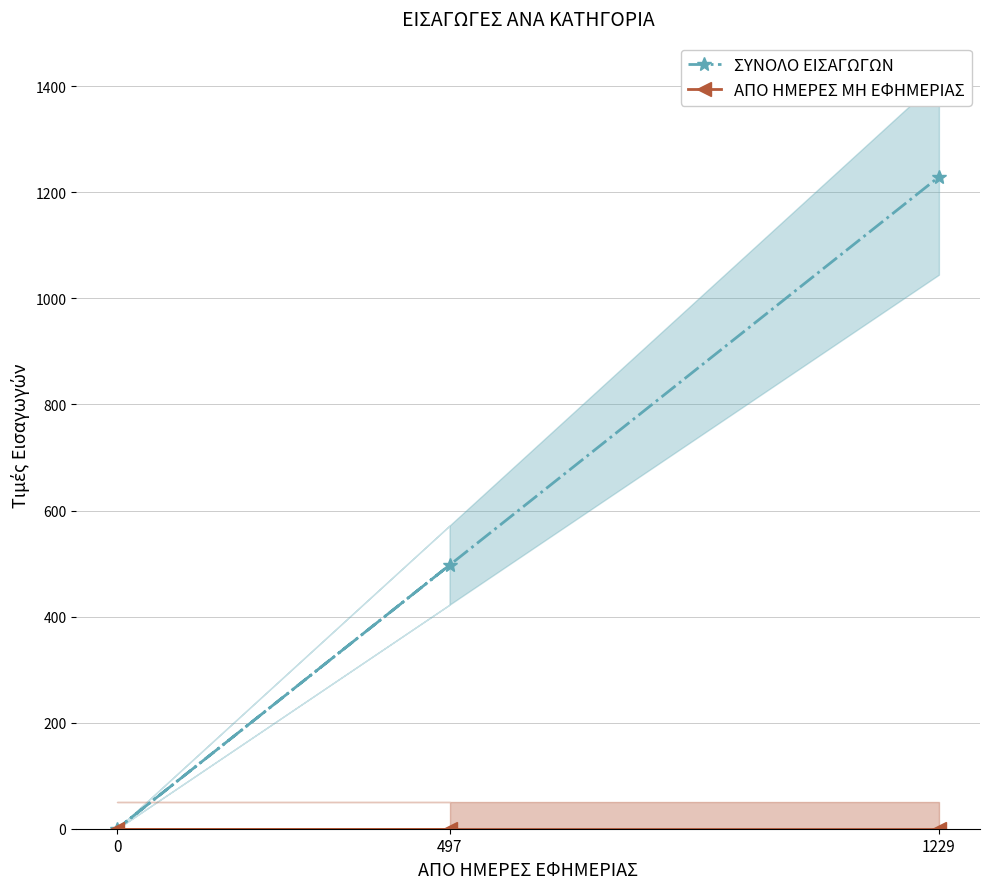

How many values in ΣΥΝΟΛΟ ΕΙΣΑΓΩΓΩΝ are above zero?

2